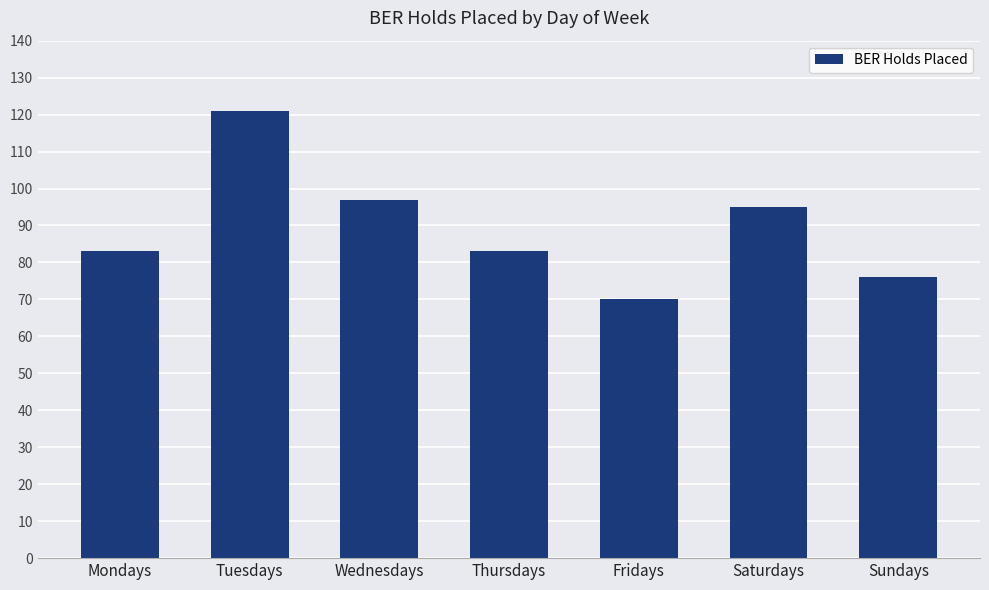

What is the value of the 4th bar from the left?

83